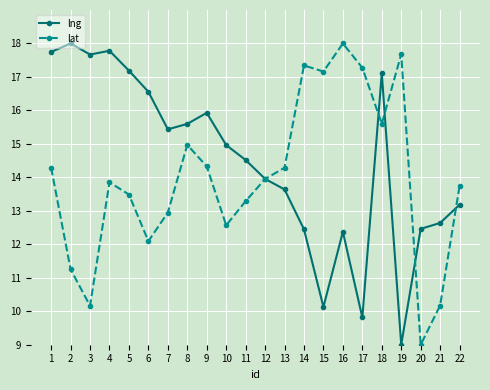

The value of lat at 10 is 18.3. True or false?

False